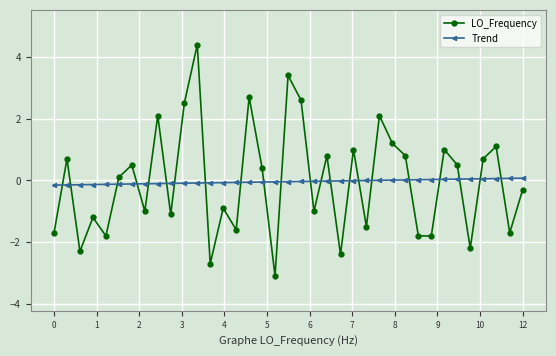

Does the chart display data point markers on the line(s)?

Yes